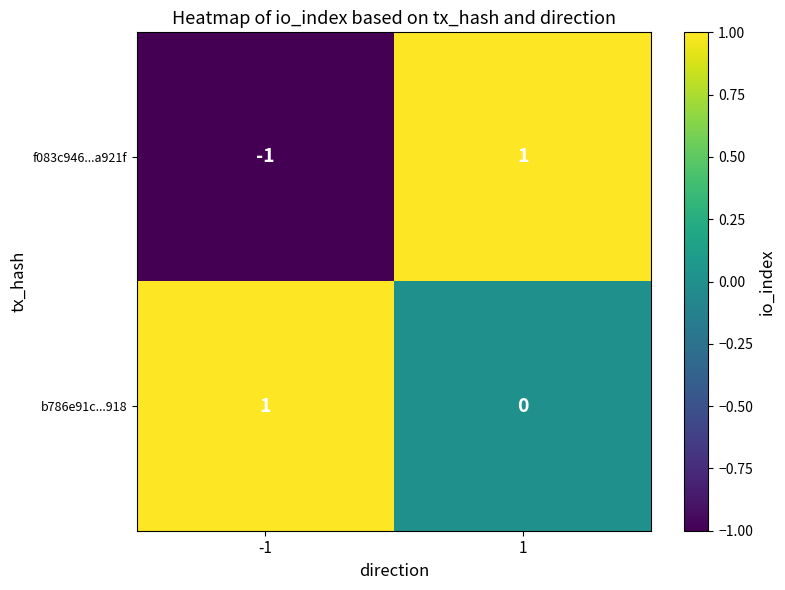

Which series changed the most between -1 and 1?

f083c946...a921f